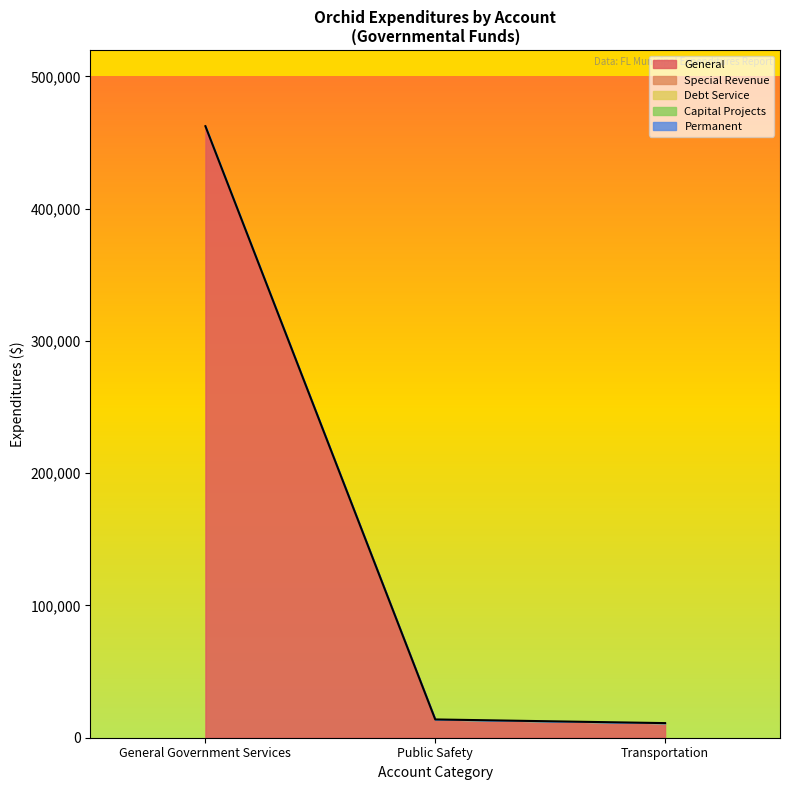

At General Government Services, list the series in order from largest to smallest.

General, Special Revenue, Debt Service, Capital Projects, Permanent